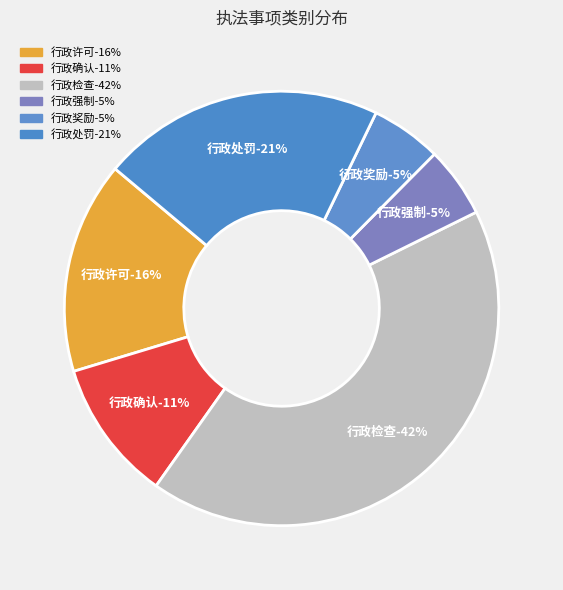

True or false: 行政检查 accounts for 52% of the total.

False